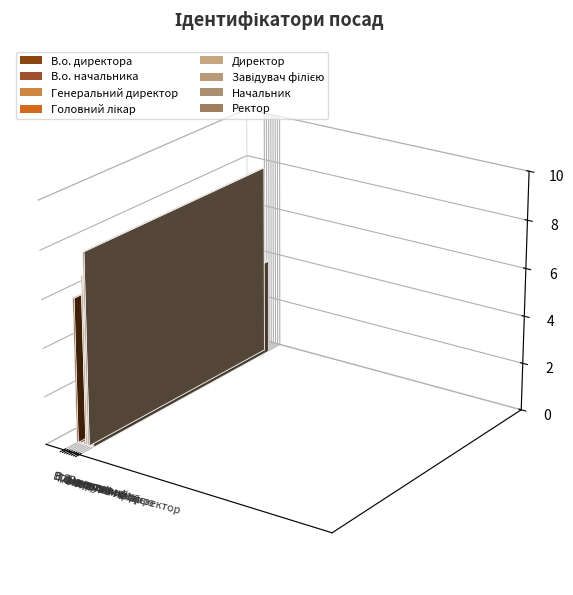

Approximately how many times larger is the value at В.о. начальника compared to Генеральний директор?

5.0